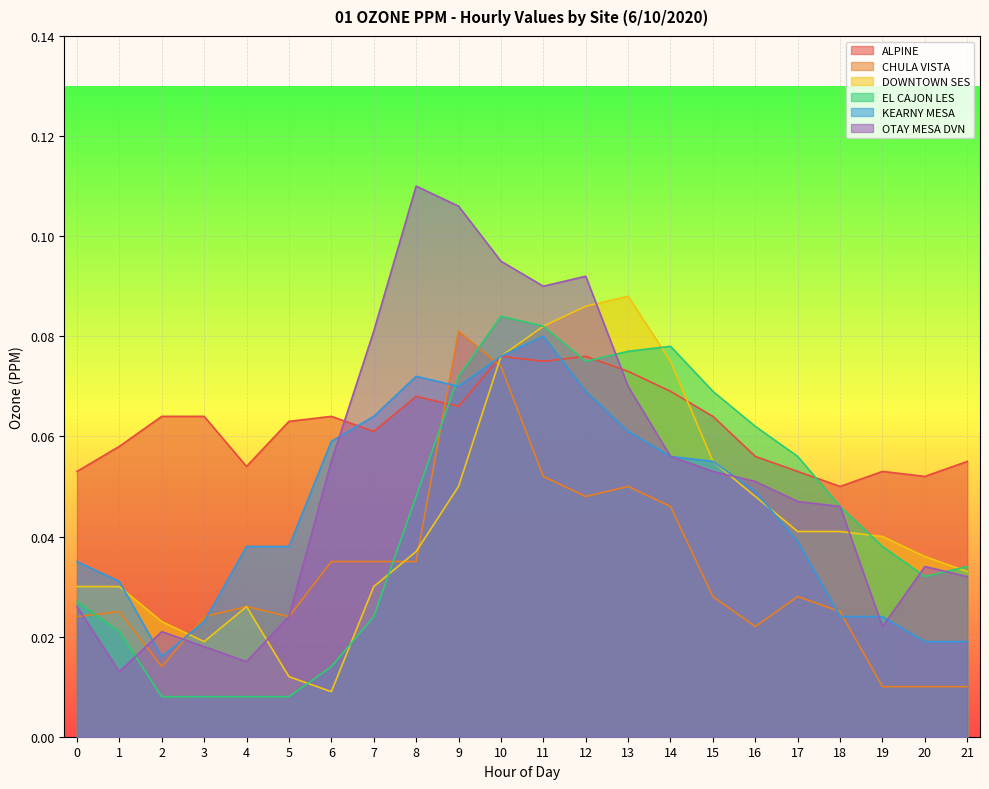

What is the sum of the OTAY MESA DVN values at 19 and 13?

0.1